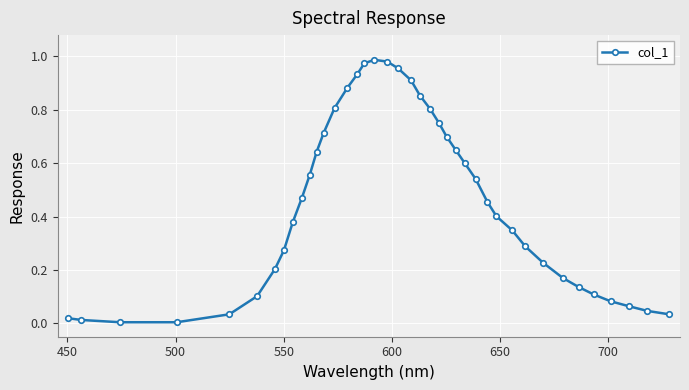

What is the sum of all values?

18.1